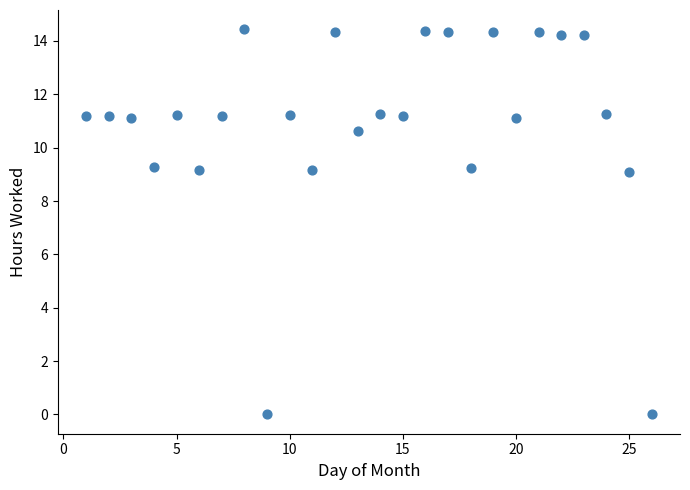

What is the range of X values (max minus min)?

25.0